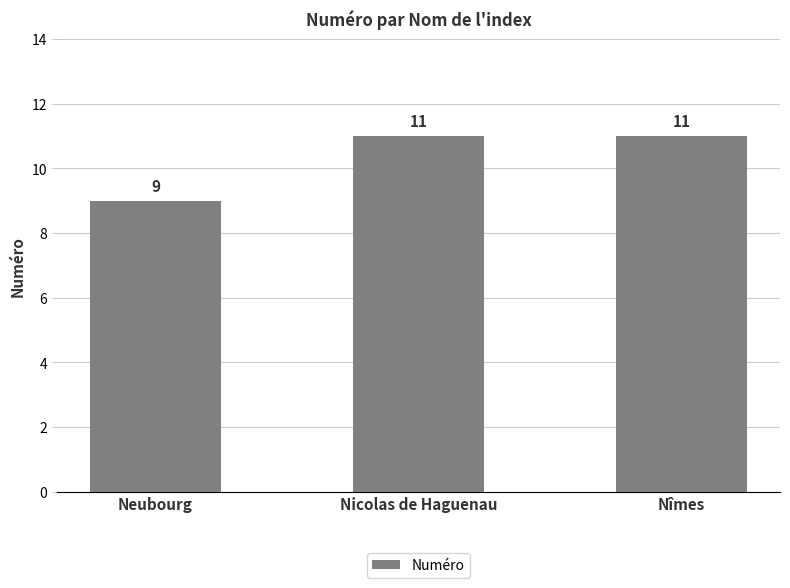

What is the minimum value shown in the chart?

9